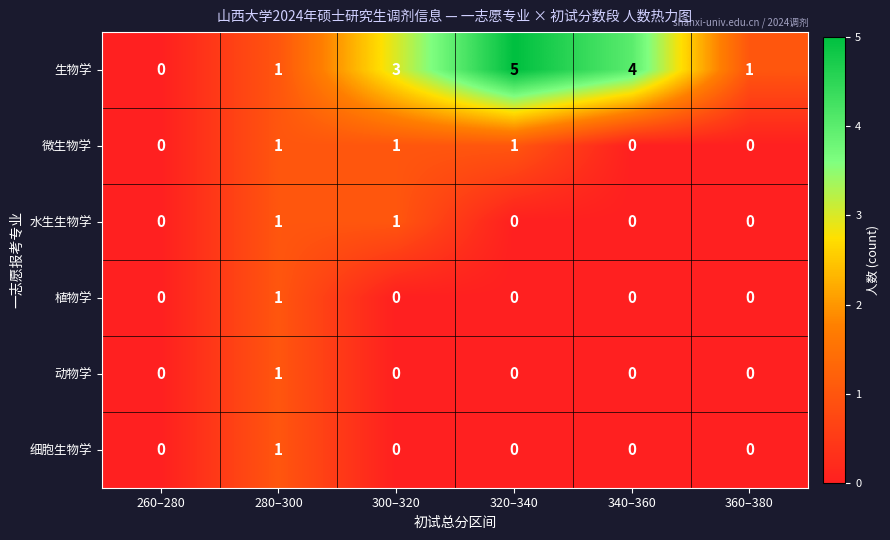

How many categories are shown in the chart?

6